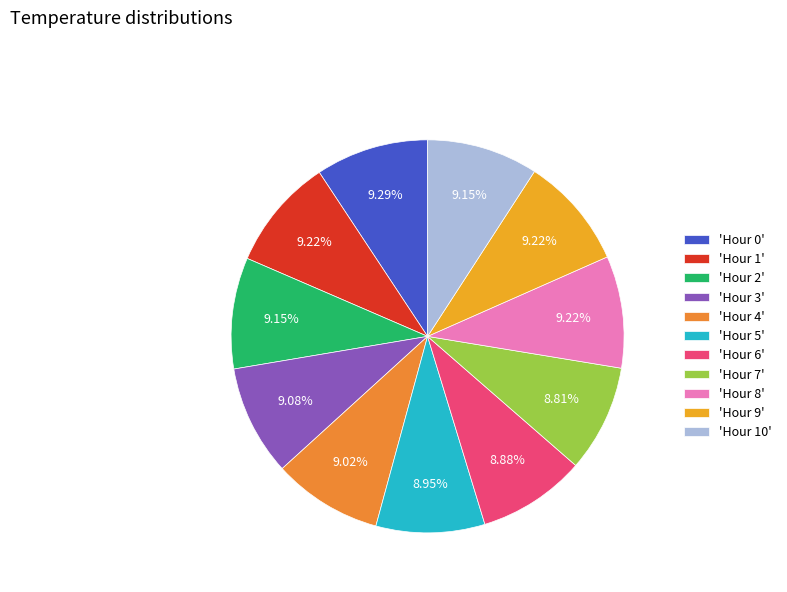

How many slices are in this pie chart?

11